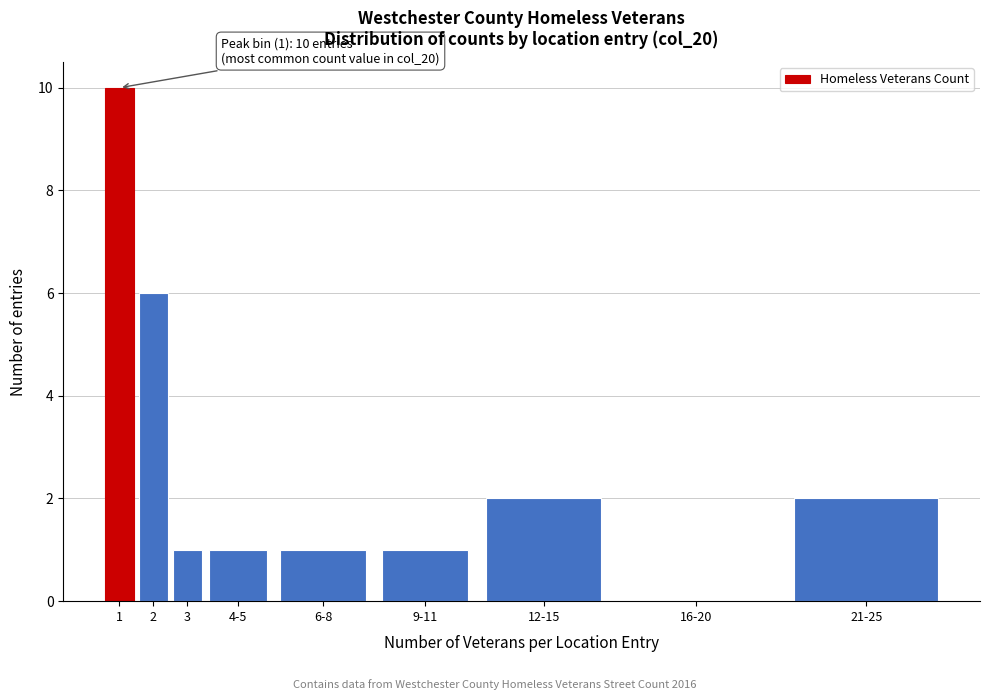

Reading left to right, list all the values displayed in this chart.

1=10	2=6	3=1	4-5=1	6-8=1	9-11=1	12-15=2	16-20=0	21-25=2